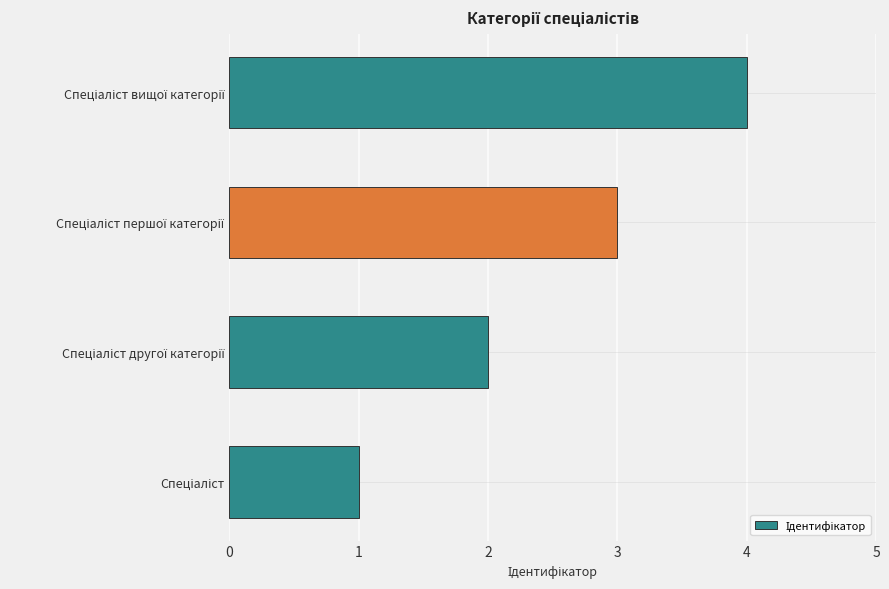

What is the sum of all values?

10